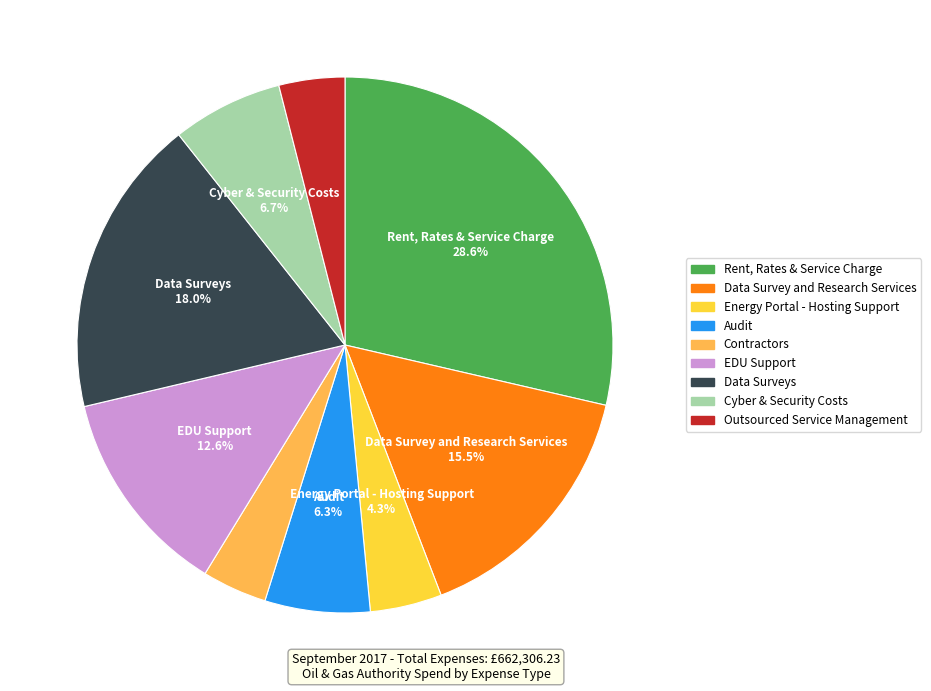

What is the largest slice in the pie chart?

Rent, Rates & Service Charge